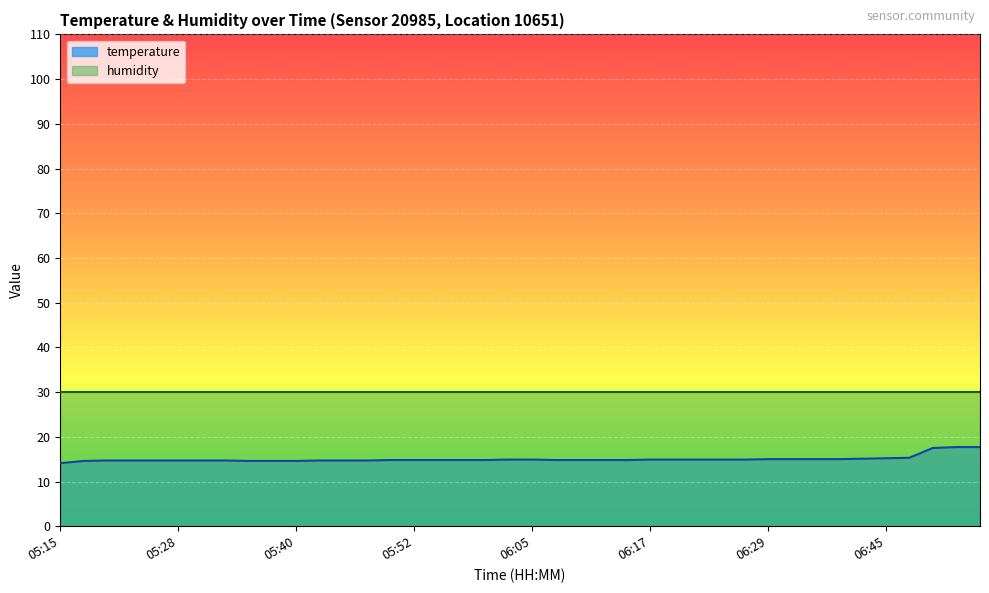

What is the difference between the values at 06:24 and 05:55?

0.1